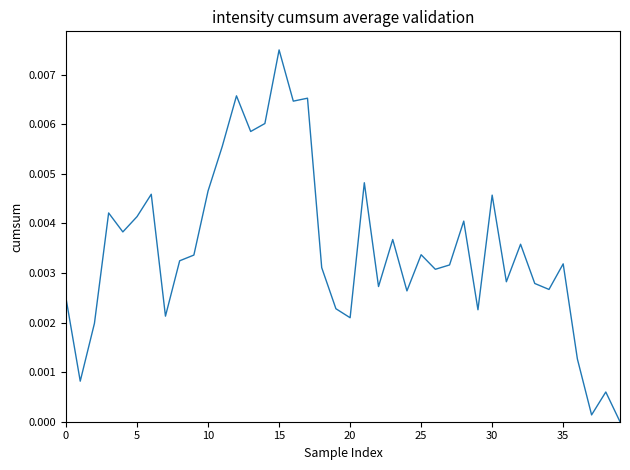

Where is the data nearest to the value 0?

39